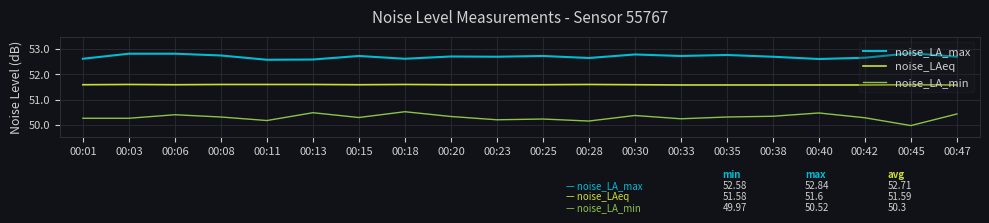

What is the approximate value of noise_LAeq at 00:40?

51.6